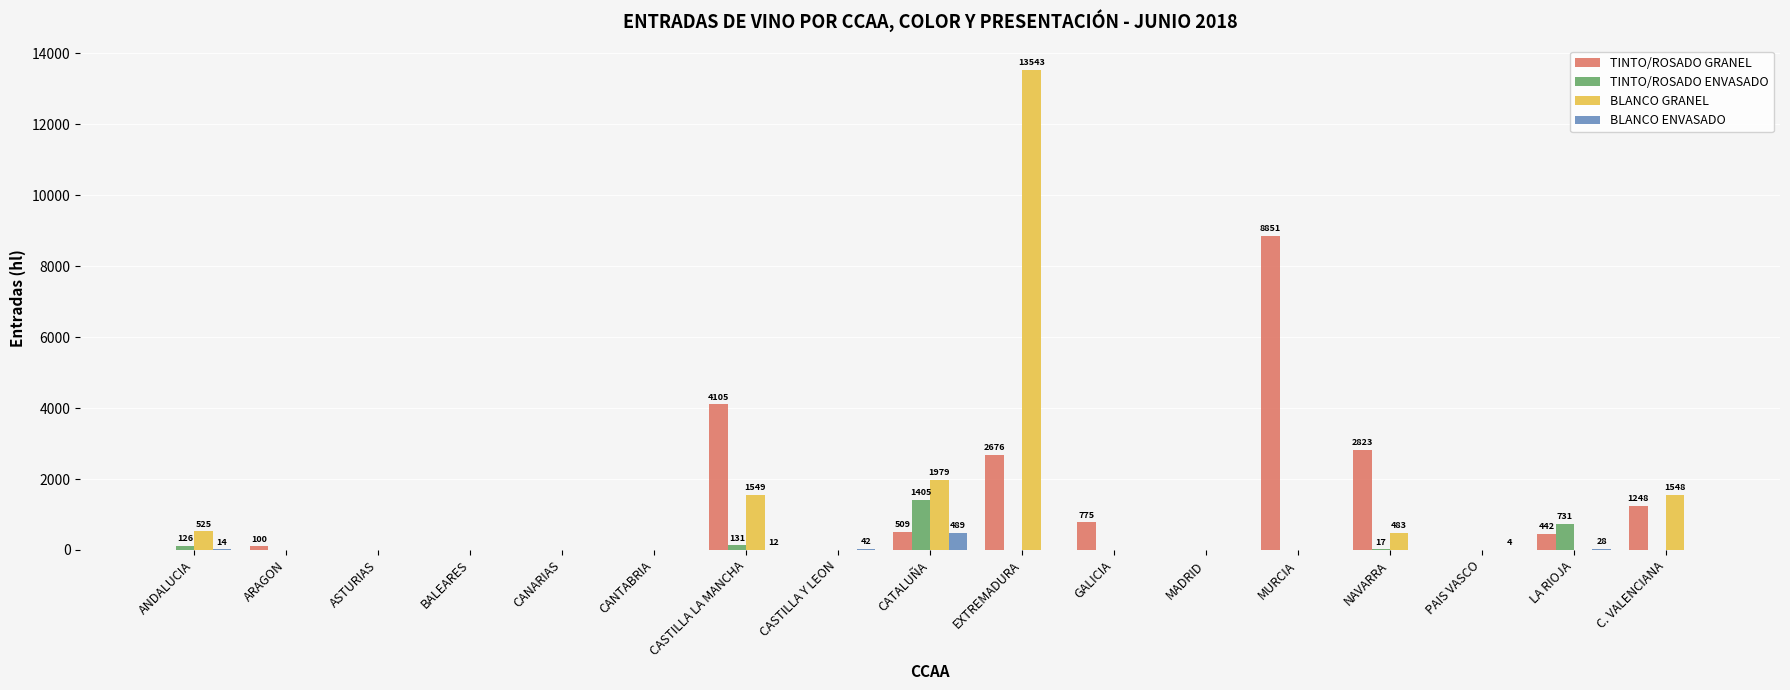

Does the chart contain stacked bars?

No